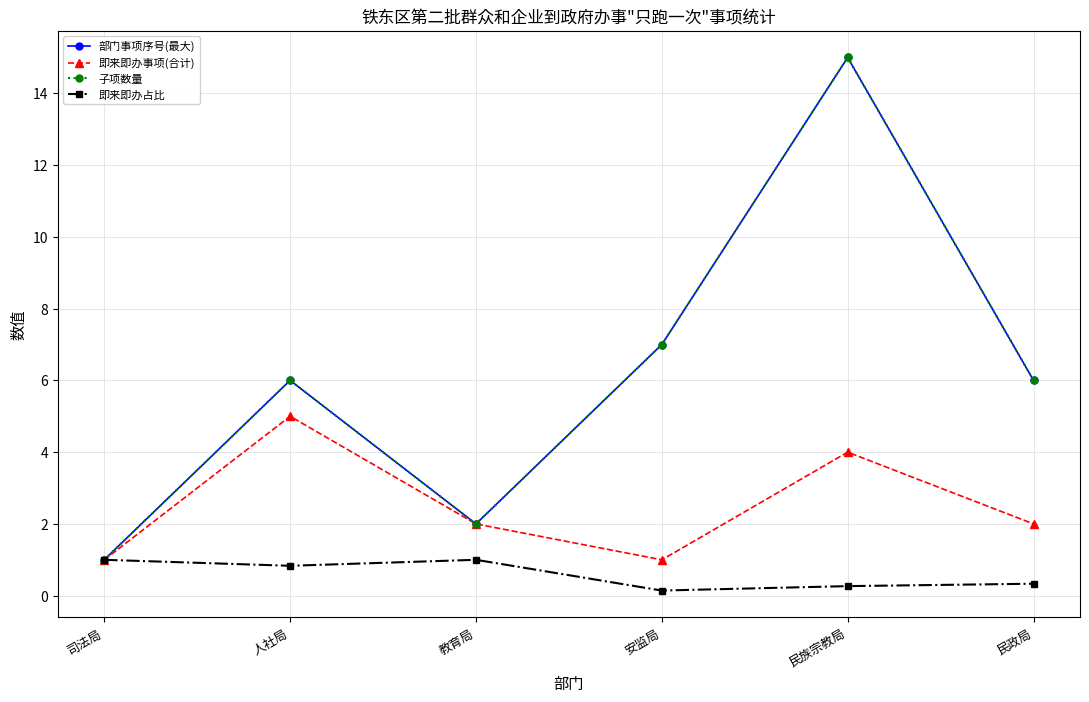

What is the total value across all series at 教育局?

7.0